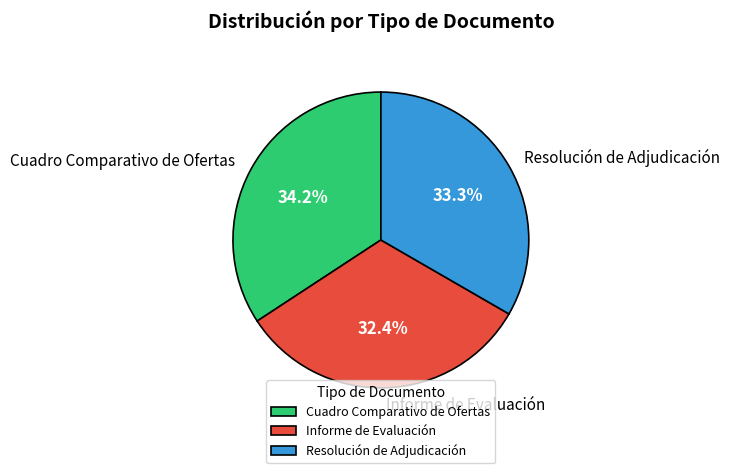

Do Resolución de Adjudicación and Informe de Evaluación together represent more than half of the pie?

Yes